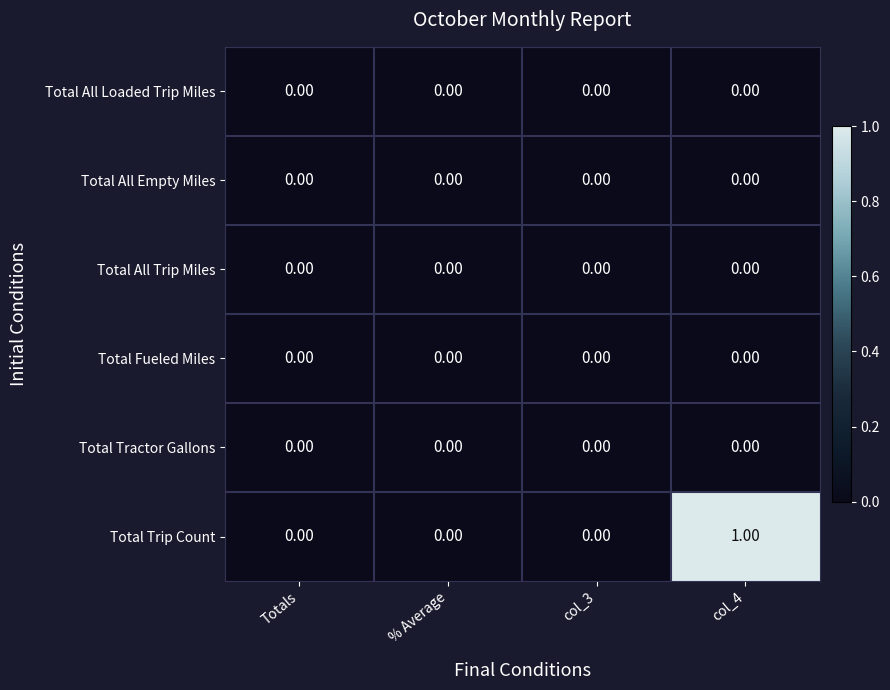

Which series has the largest total across all categories?

Total Trip Count